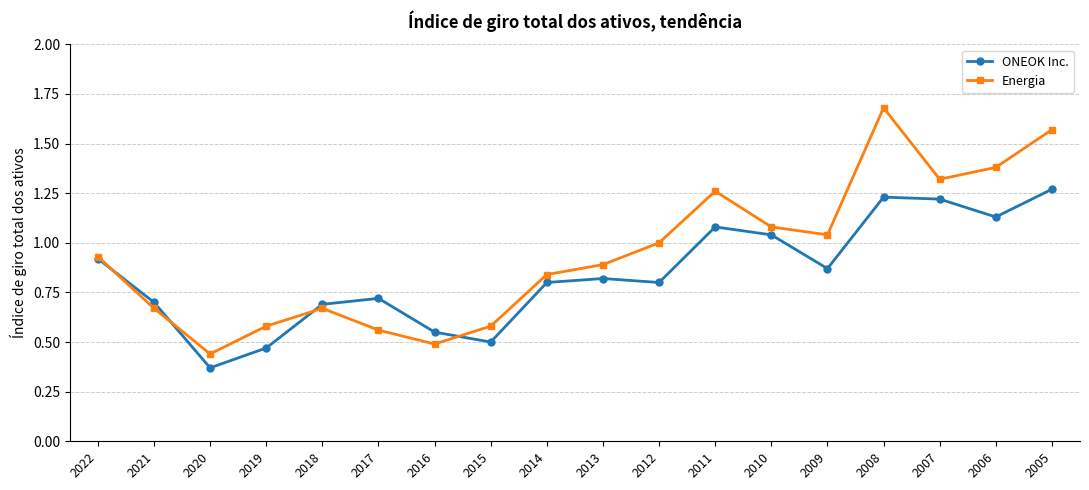

Which series changed the most between 2012 and 2008?

Energia